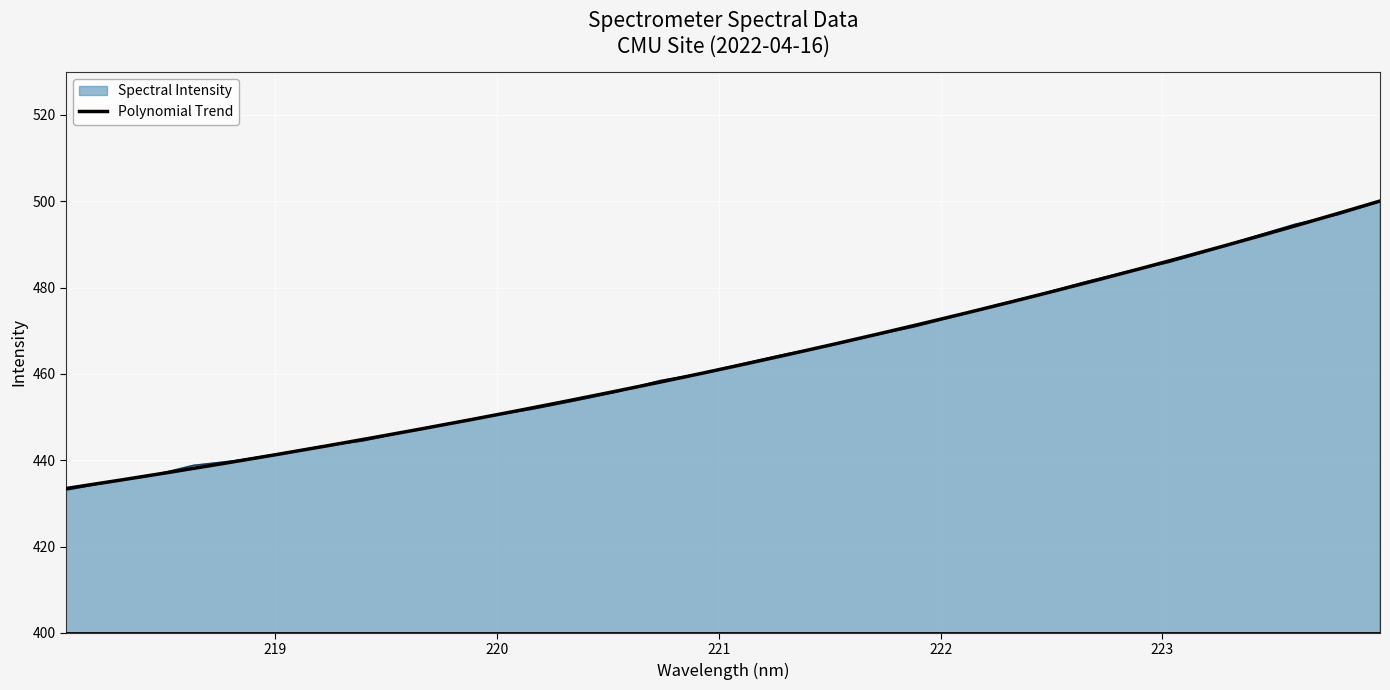

Reading right to left, what are all the values shown in this chart?

500.0	496.9	494.7	491.8	488.6	485.8	483.7	481.2	478.5	476.1	473.5	470.9	468.9	466.5	464.7	462.5	460.1	458.5	455.9	453.8	451.8	450.3	448.5	446.6	444.5	443.2	441.4	439.9	438.8	436.4	434.9	433.1